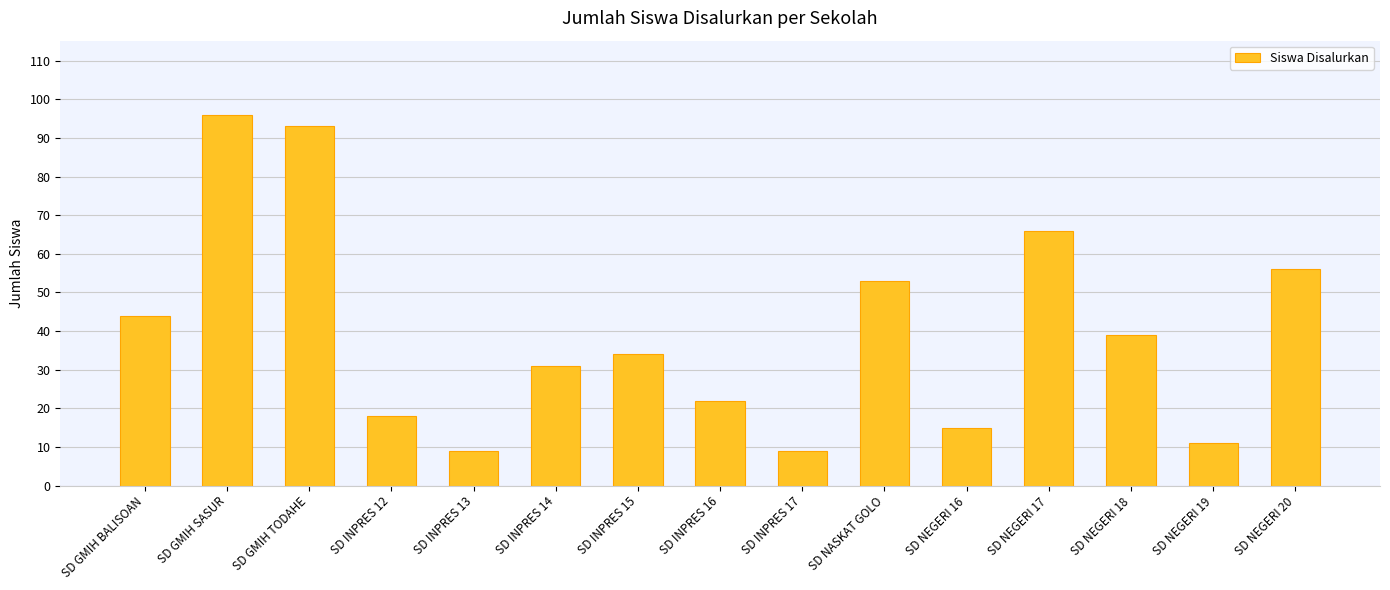

What is the value of the 8th bar from the left?

22